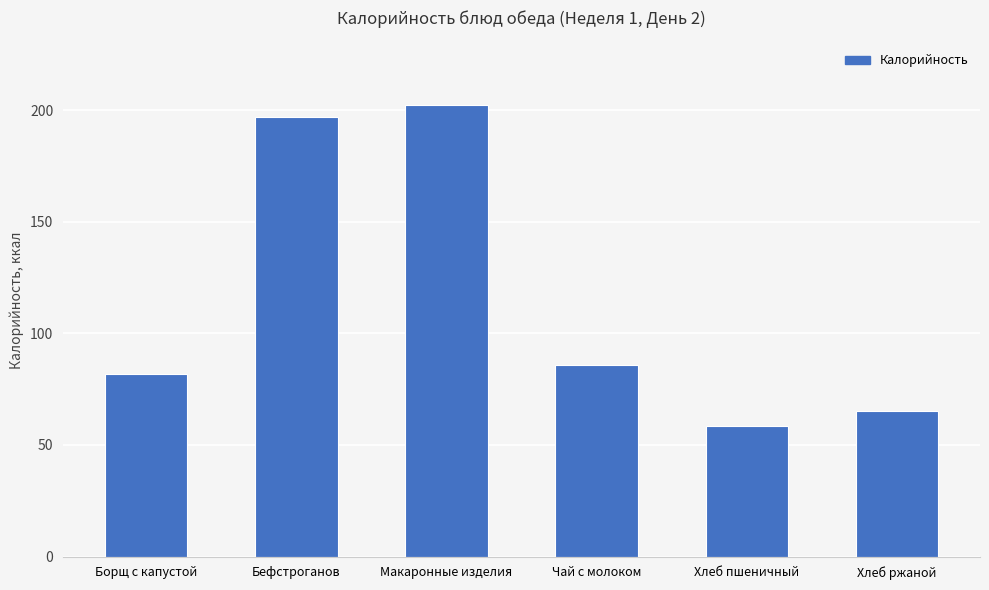

What is the ratio of the value at Бефстроганов to the value at Хлеб пшеничный?

3.4